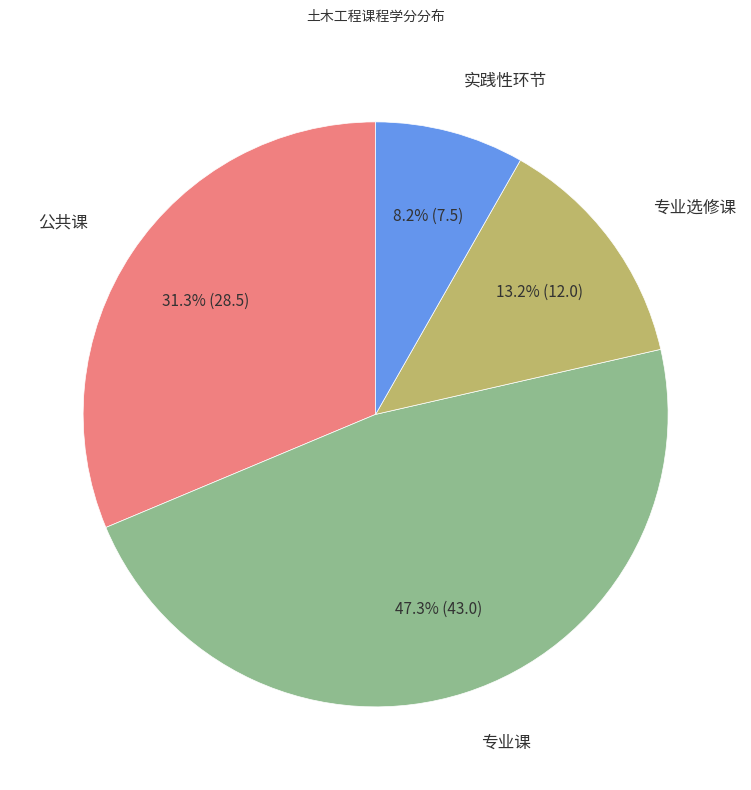

Which slice is the smallest?

实践性环节